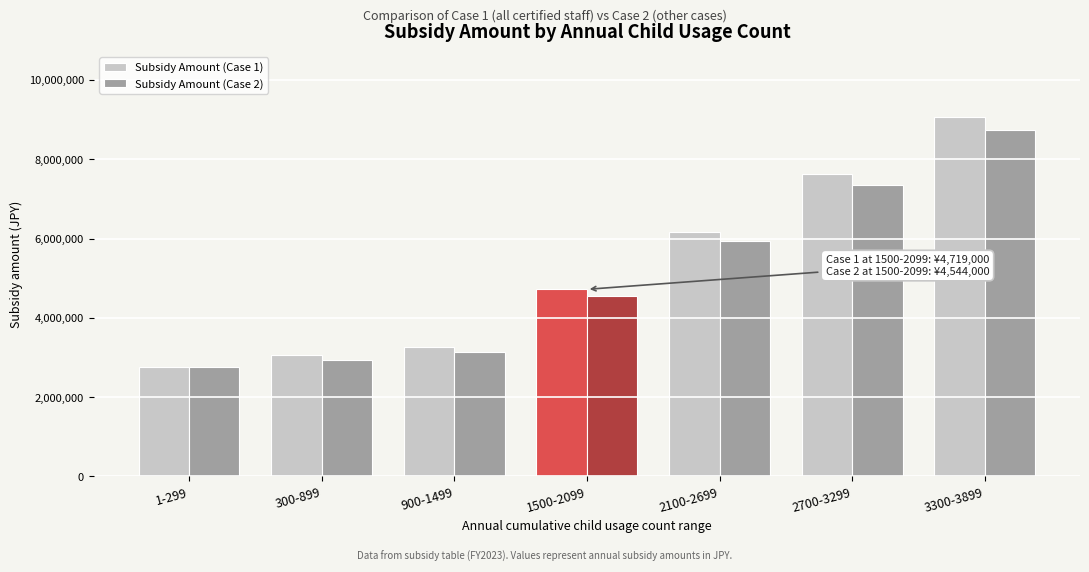

Reading left to right, transcribe all the data shown in this chart.

Subsidy Amount (Case 1): 1-299=2751000	300-899=3051000	900-1499=3267000	1500-2099=4719000	2100-2699=6171000	2700-3299=7623000	3300-3899=9075000
Subsidy Amount (Case 2): 1-299=2751000	300-899=2934000	900-1499=3146000	1500-2099=4544000	2100-2699=5942000	2700-3299=7340000	3300-3899=8738000